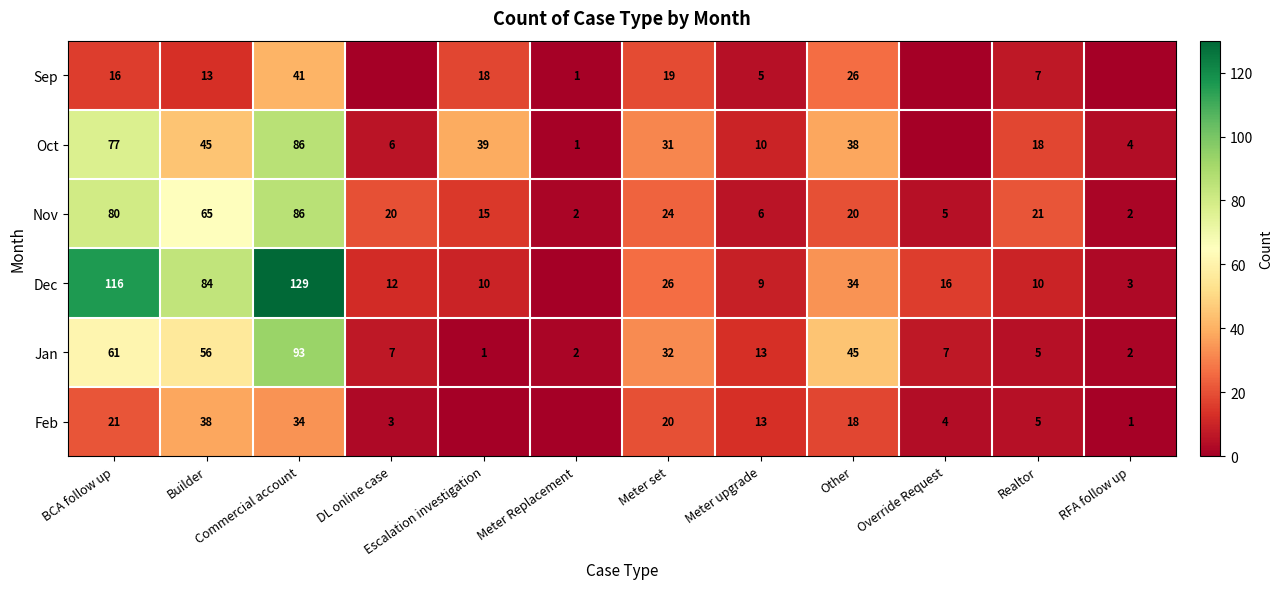

At which label is Jan closest to 47?

Other